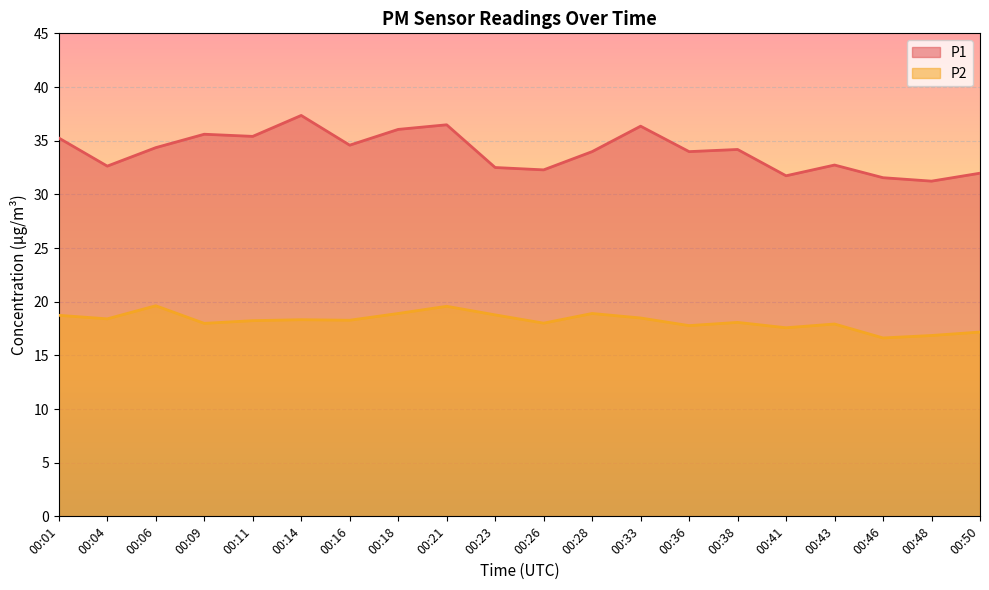

Rank the categories by P2 value from lowest to highest.

00:46, 00:48, 00:50, 00:41, 00:36, 00:43, 00:09, 00:26, 00:38, 00:11, 00:16, 00:14, 00:04, 00:33, 00:01, 00:23, 00:18, 00:28, 00:21, 00:06